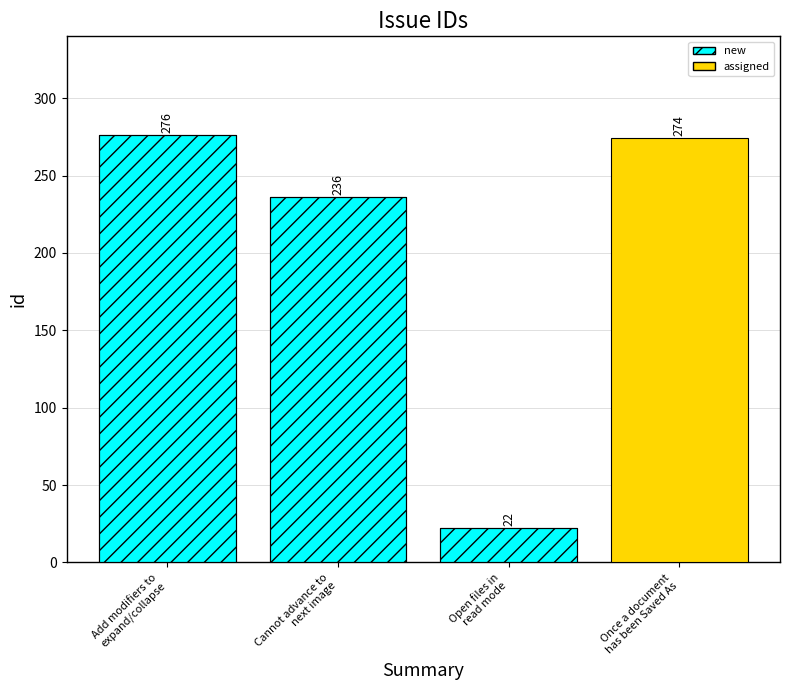

What is the maximum value shown in the chart?

276